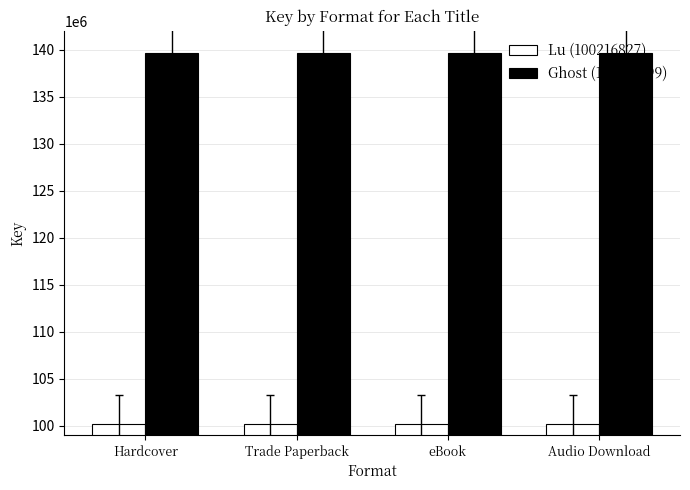

What is the difference between the highest and lowest values at Audio Download?

39414372